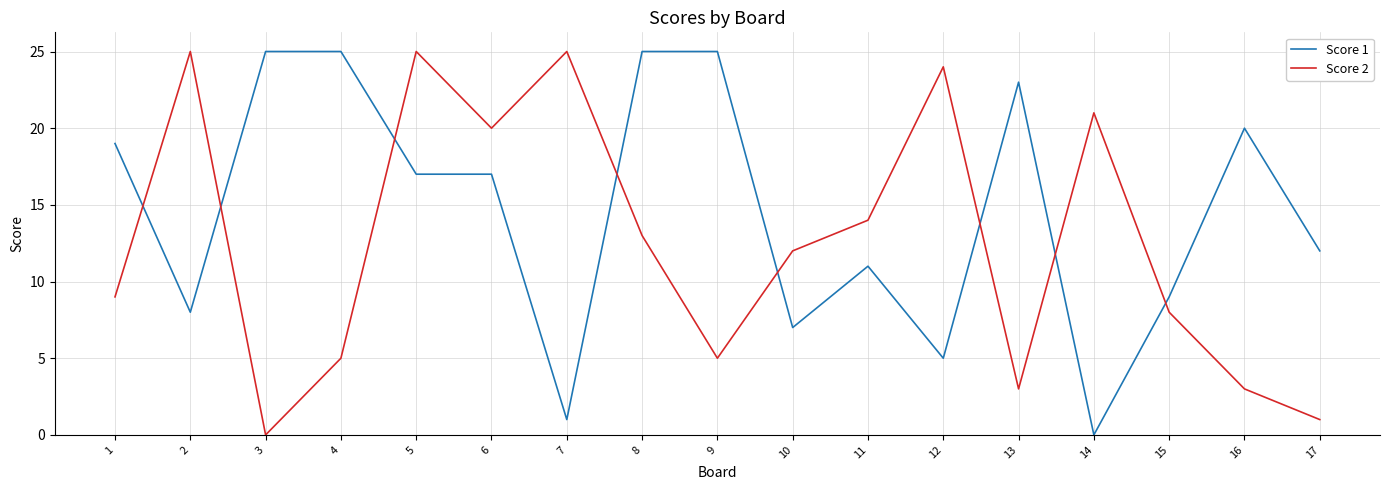

True or false: Score 1 has more than 1 interior local peaks.

True